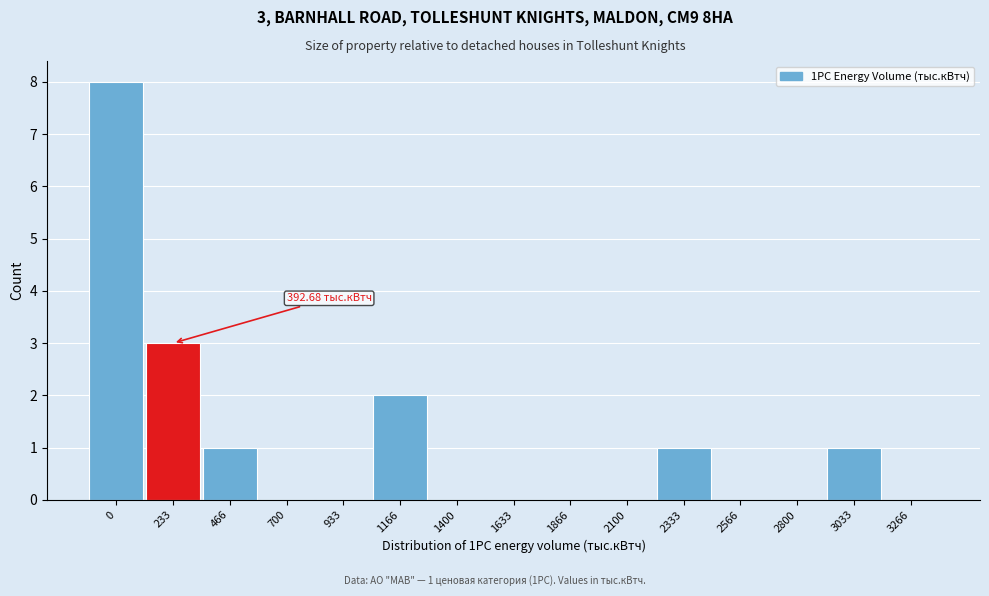

What is the change in value from 933 to 1166?

+2